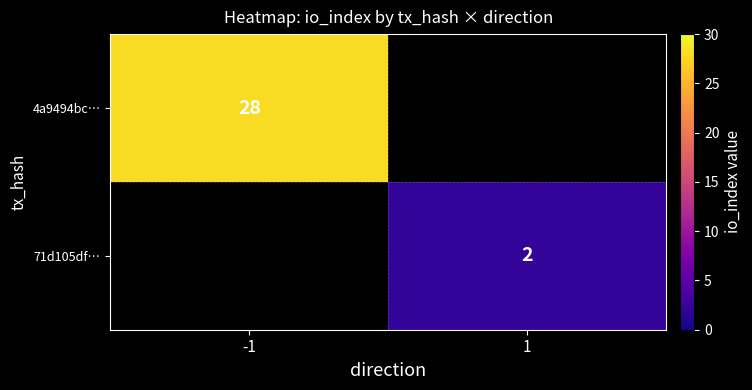

Which label corresponds to the smallest value in the chart?

1